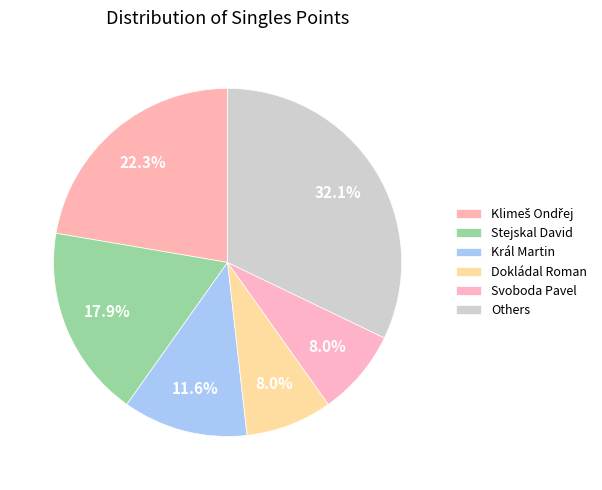

How many slices are in this pie chart?

6